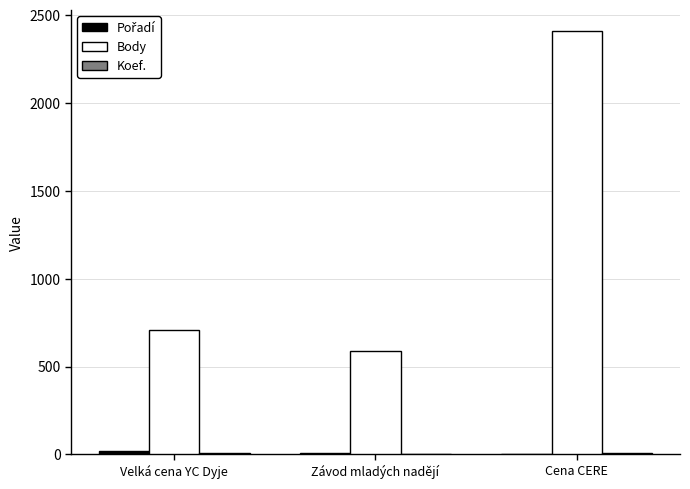

Which series changed the most between Velká cena YC Dyje and Cena CERE?

Body